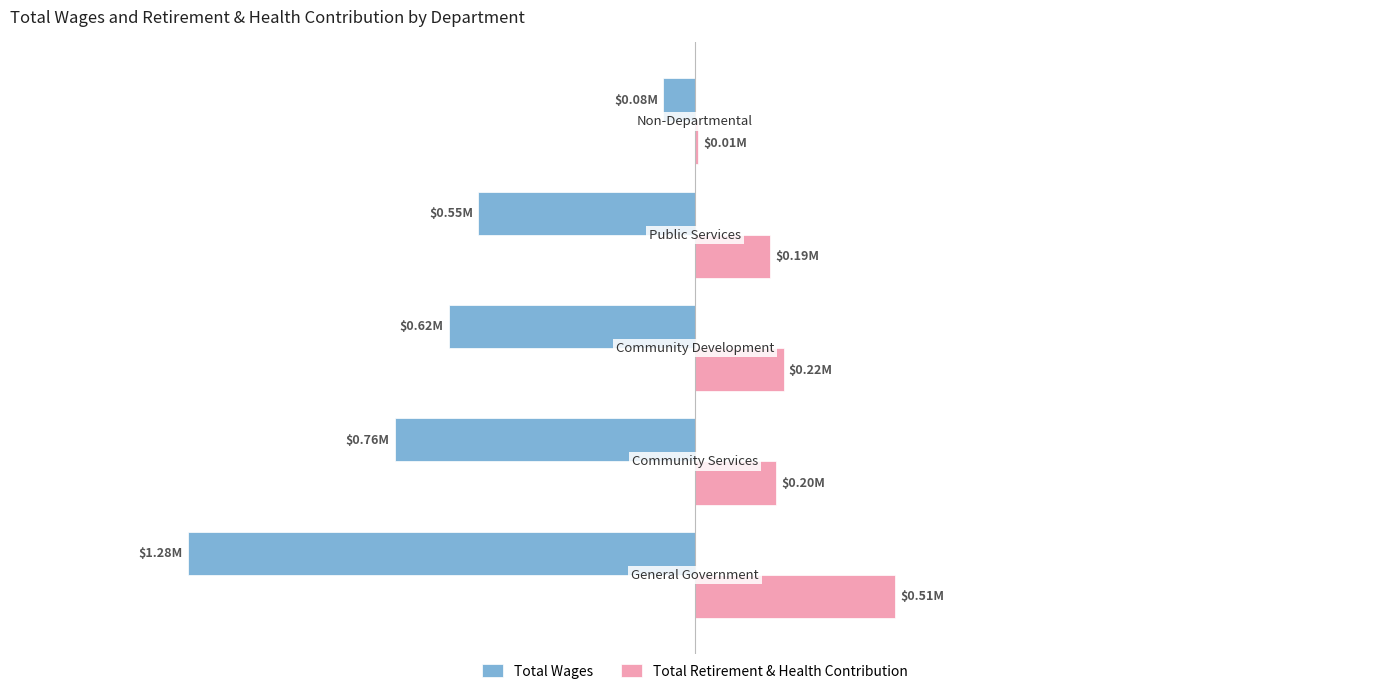

Reading left to right, extract all data points from this chart.

Total Wages: −2.0=-1284278	−1.5=-760223	−1.0=-622870	−0.5=-548492	0.0=-79949
Total Retirement & Health Contribution: −2.0=507041	−1.5=204585	−1.0=224177	−0.5=190203	0.0=7896